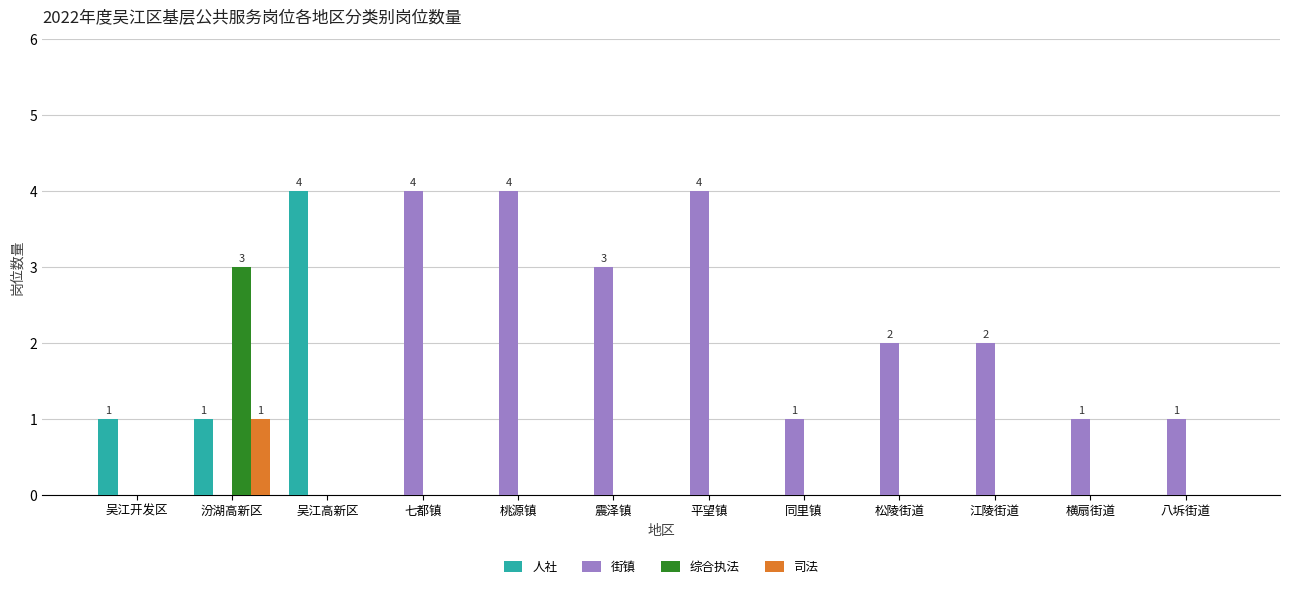

How many categories are shown in the chart?

12